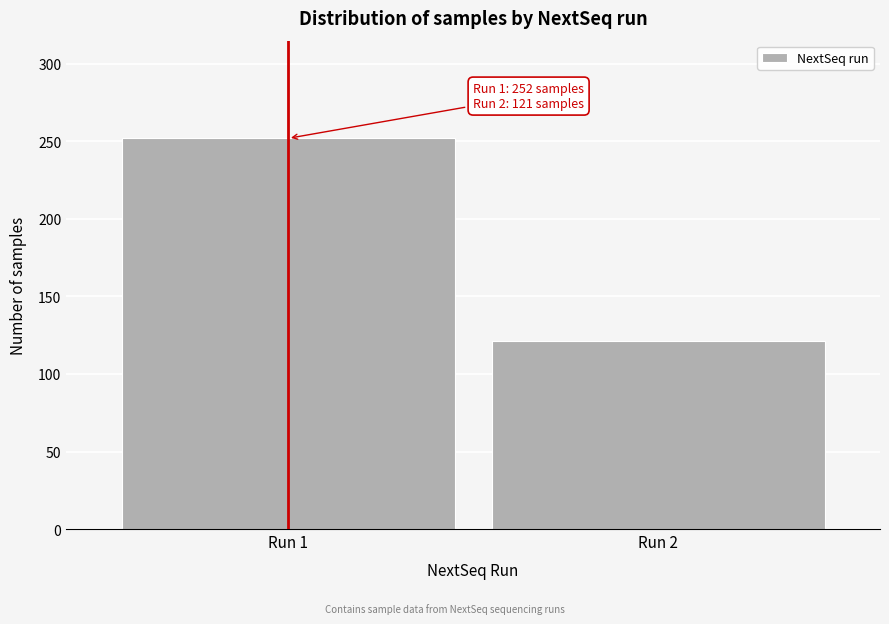

Reading left to right, what are all the values shown in this chart?

Run 1=252	Run 2=121